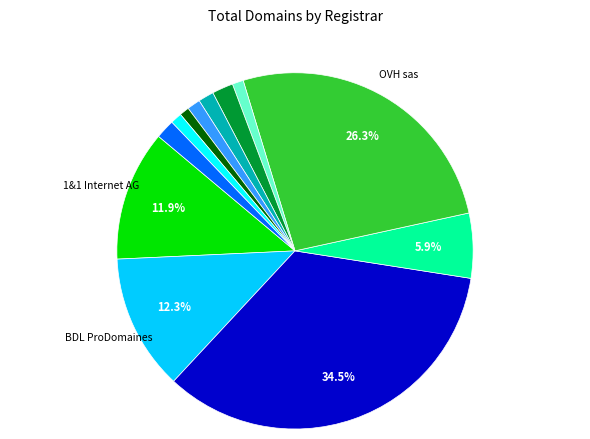

Is there a majority slice in this chart?

No